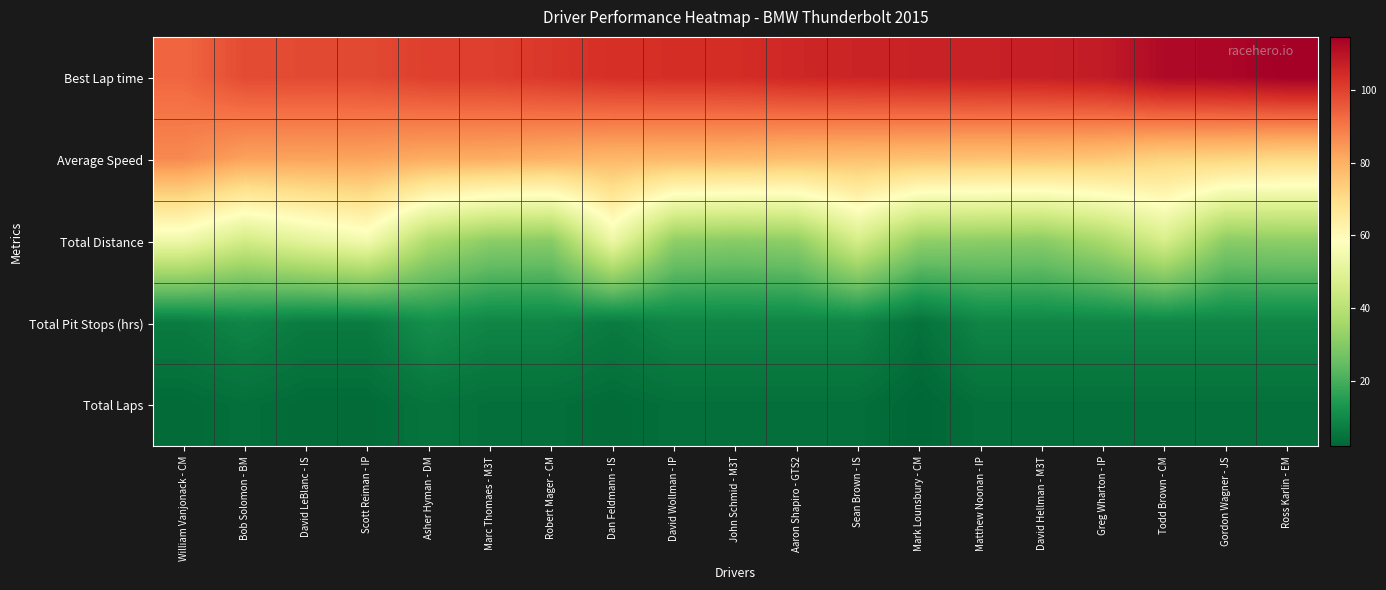

Which series has the largest total across all categories?

Best Lap time